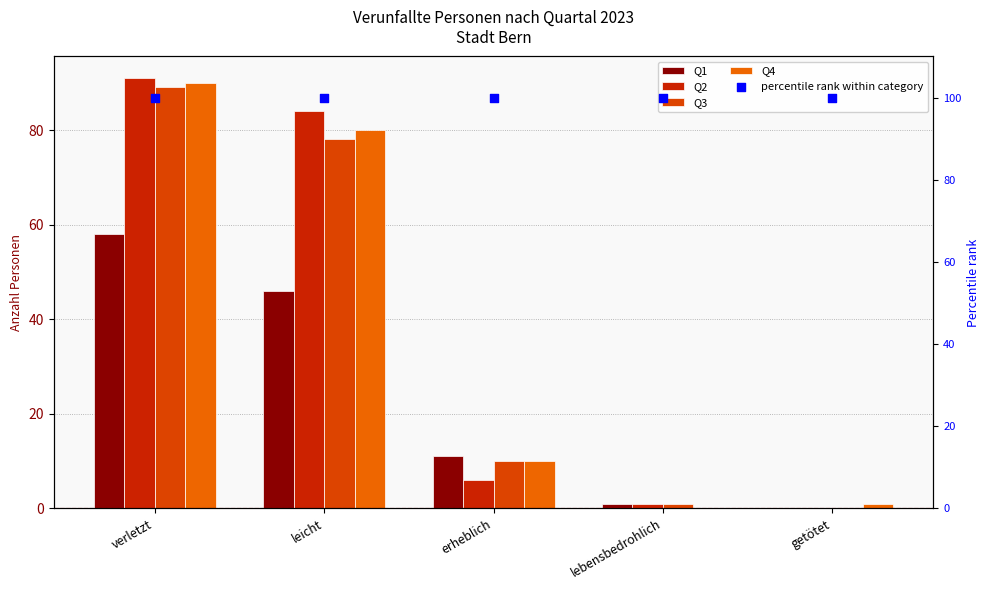

Which series contains the lowest Y value?

Q1